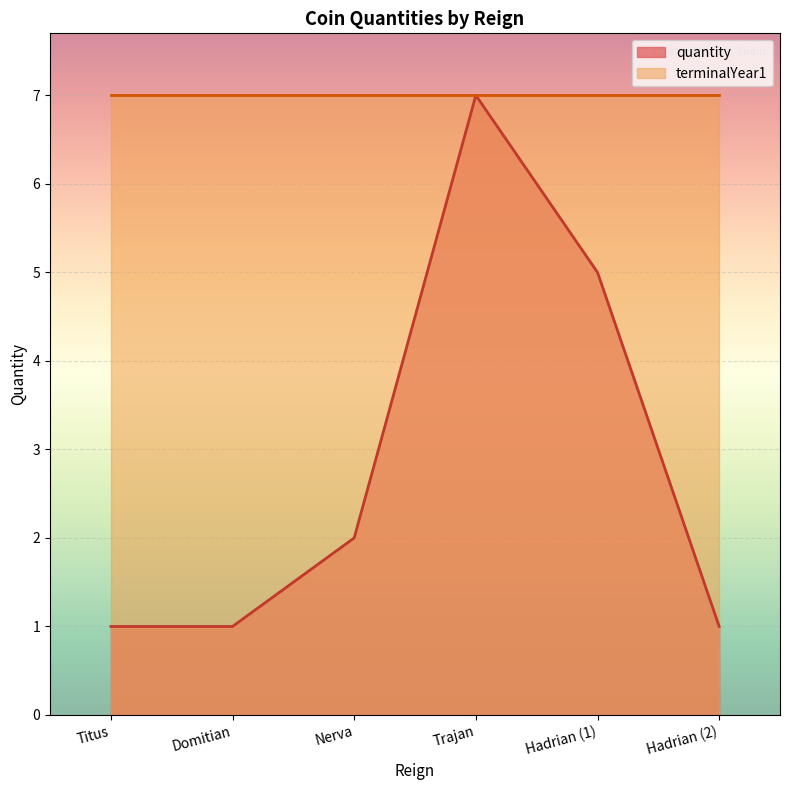

At which category does the data reach its first local peak?

Trajan